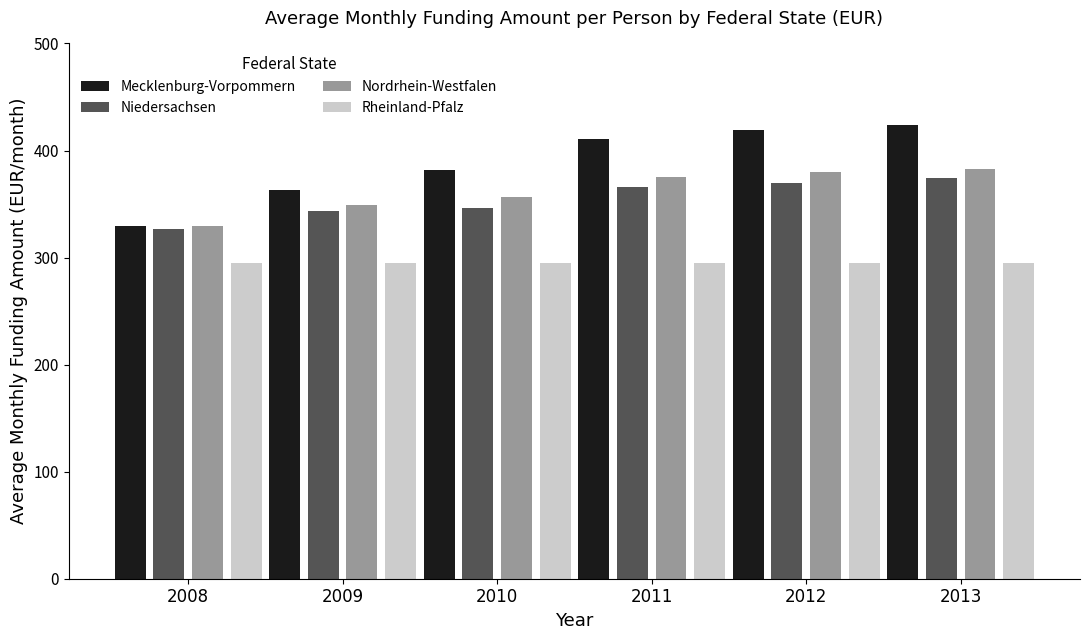

How many groups of bars are there?

6